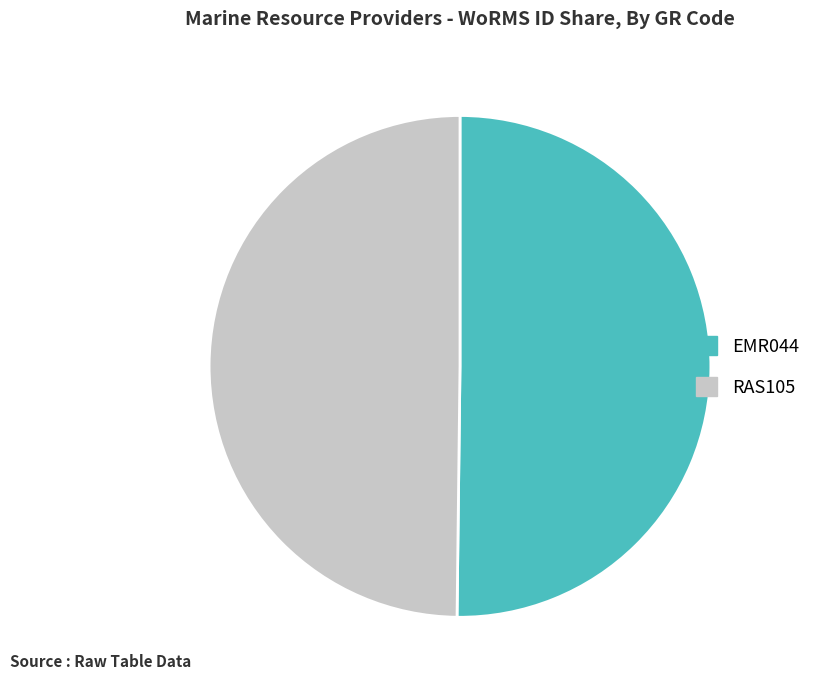

Do RAS105 and EMR044 together represent more than half of the pie?

Yes